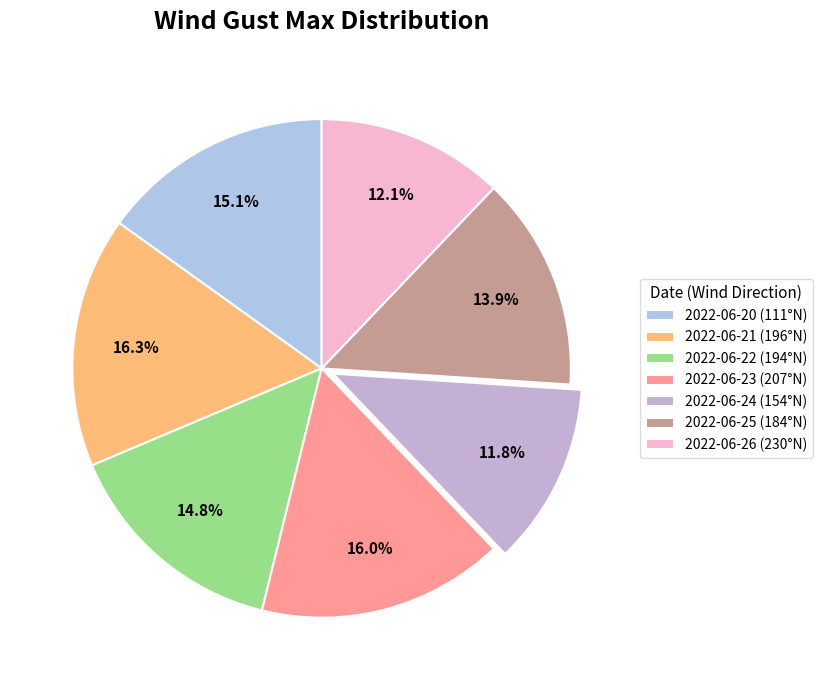

The 2022-06-24 (154°N) slice represents 17% of the pie. True or false?

False